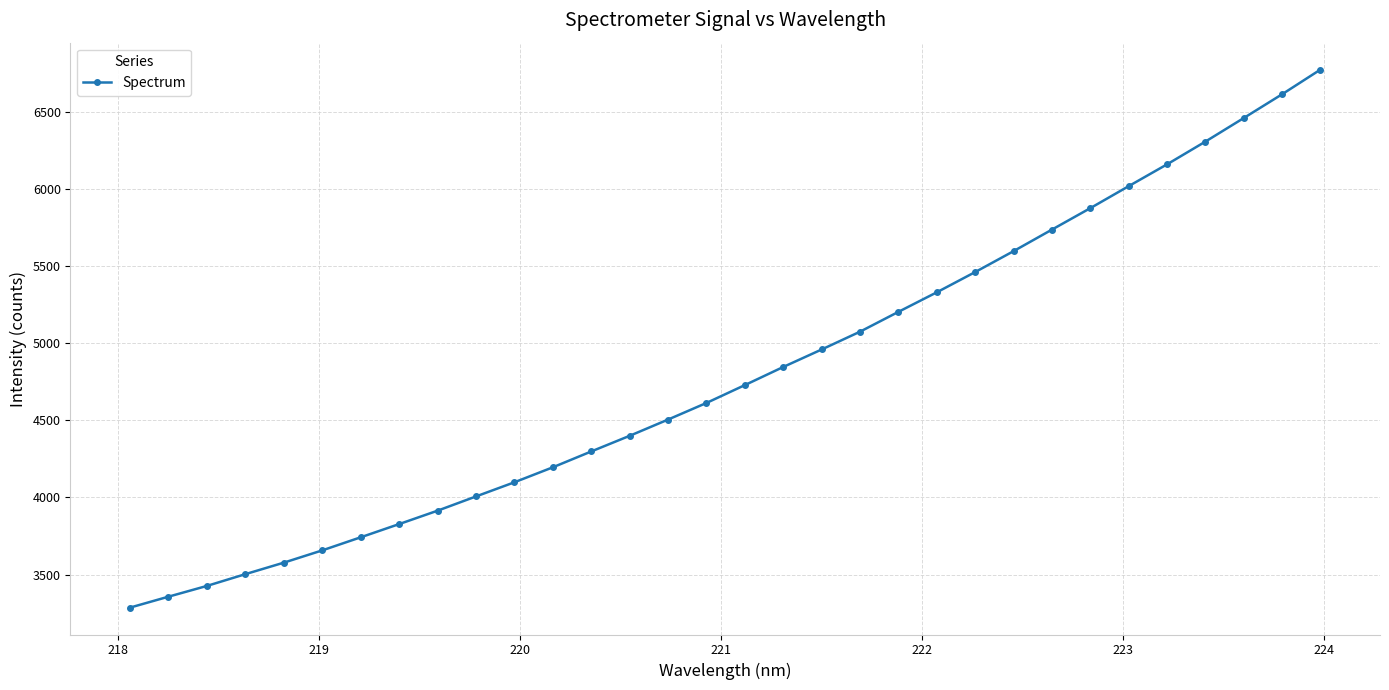

Is this an area chart (filled region under the line)?

No